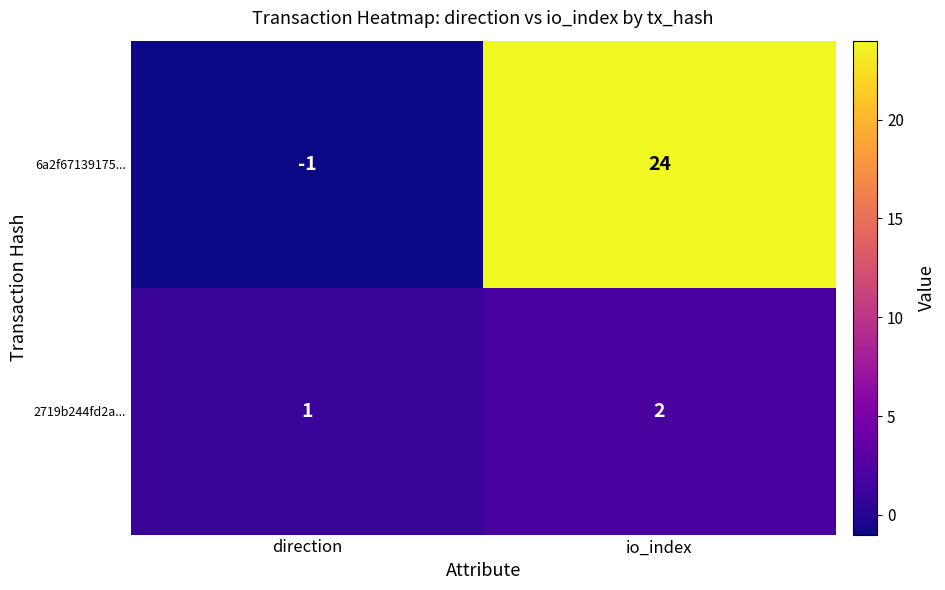

True or false: 2719b244fd2a... has a value of 0 at direction.

False